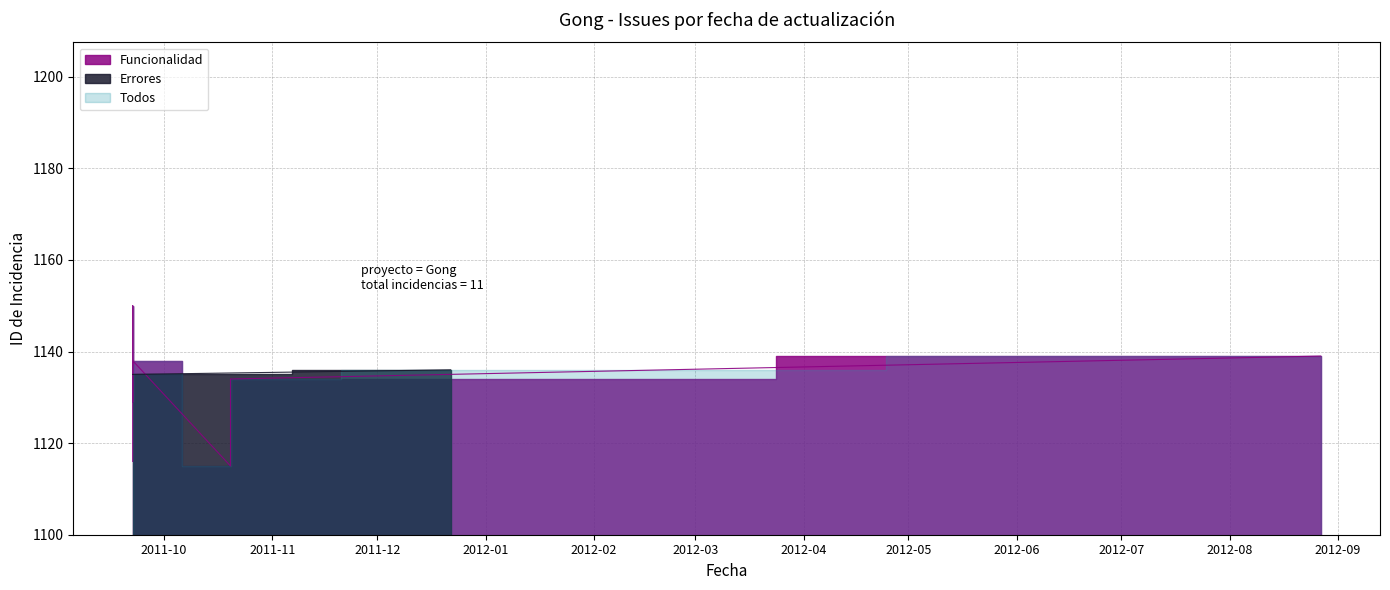

What is the minimum value shown in the chart?

1115